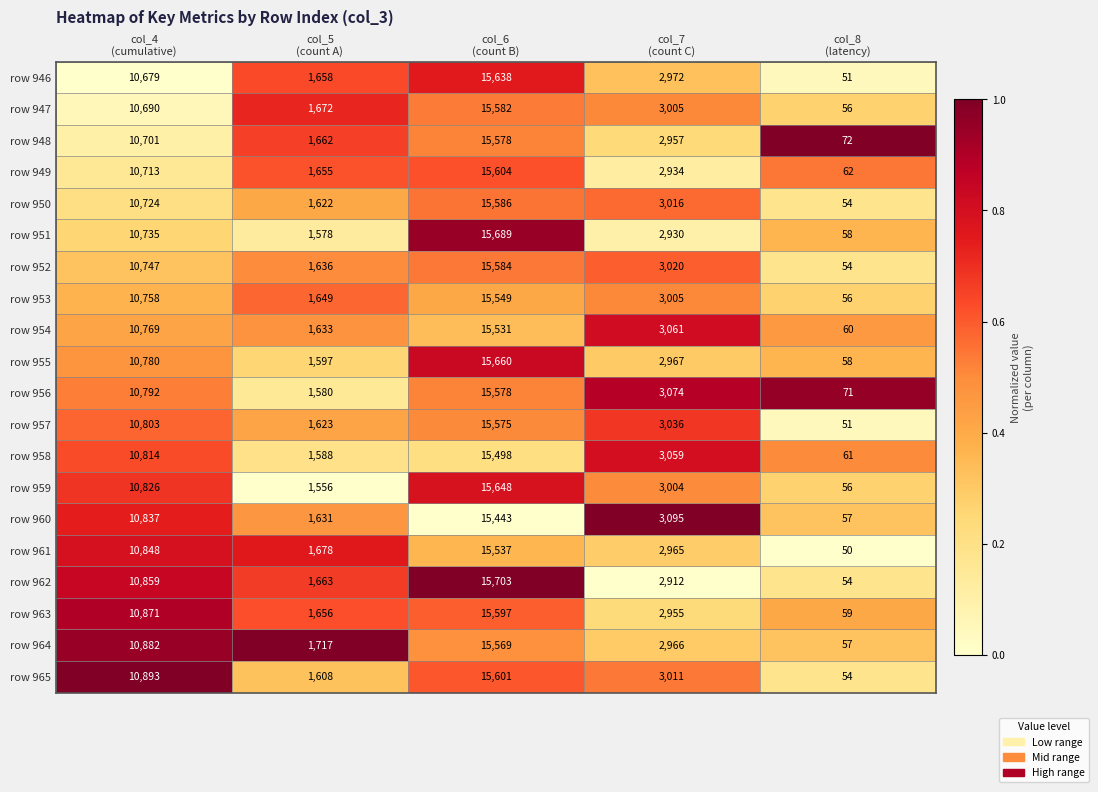

What is the difference between the second highest and minimum values in the row 957 series?

10752